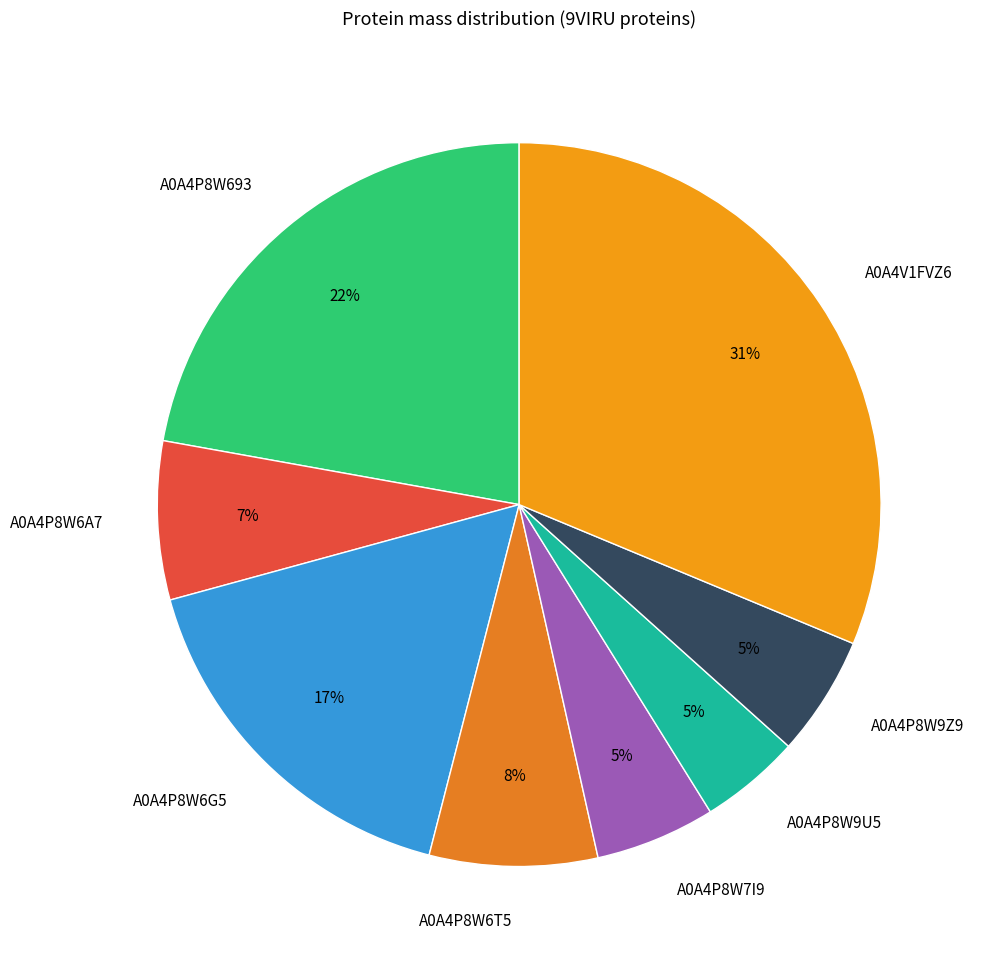

The A0A4P8W6A7 slice represents 1% of the pie. True or false?

False